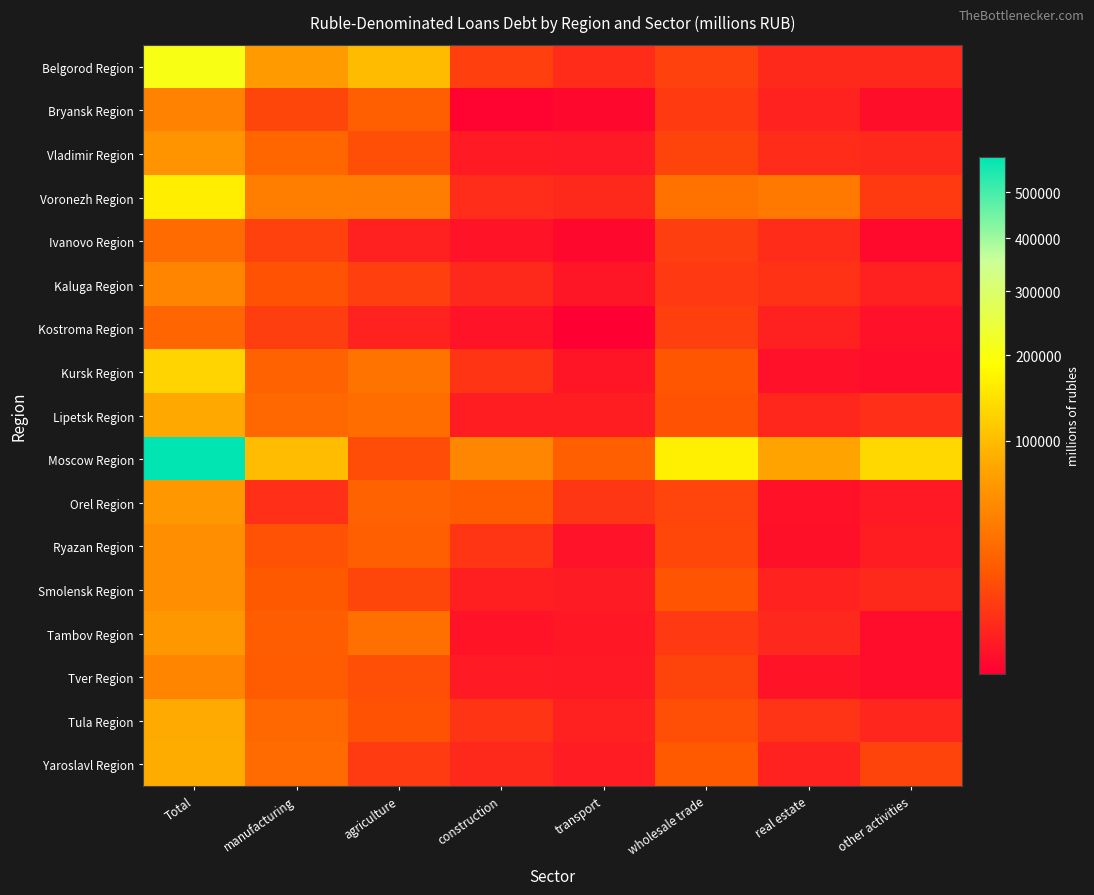

Rank the series at construction from lowest to highest value.

Bryansk Region, Tambov Region, Ivanovo Region, Kostroma Region, Vladimir Region, Tver Region, Lipetsk Region, Smolensk Region, Kaluga Region, Yaroslavl Region, Voronezh Region, Tula Region, Kursk Region, Ryazan Region, Belgorod Region, Orel Region, Moscow Region